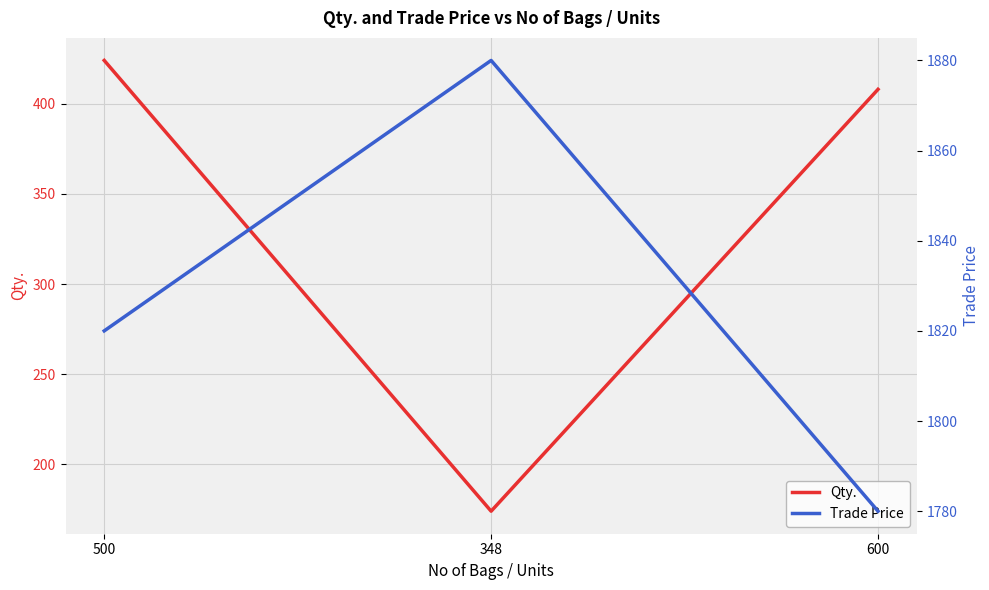

At how many categories does at least one series exceed 1162?

3